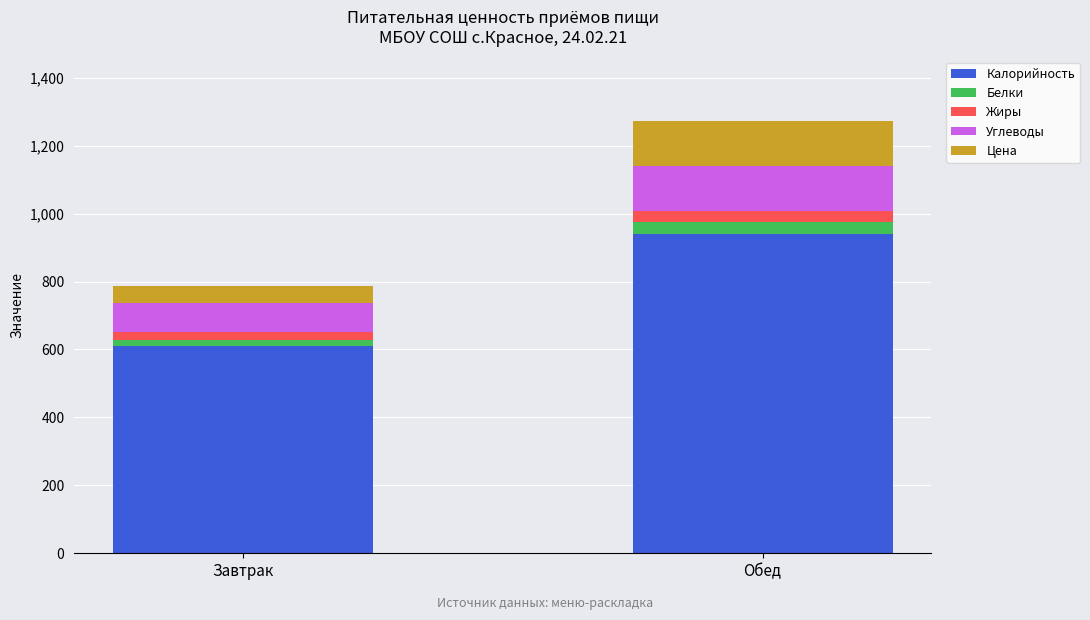

What is the highest value of the Калорийность series?

941.0